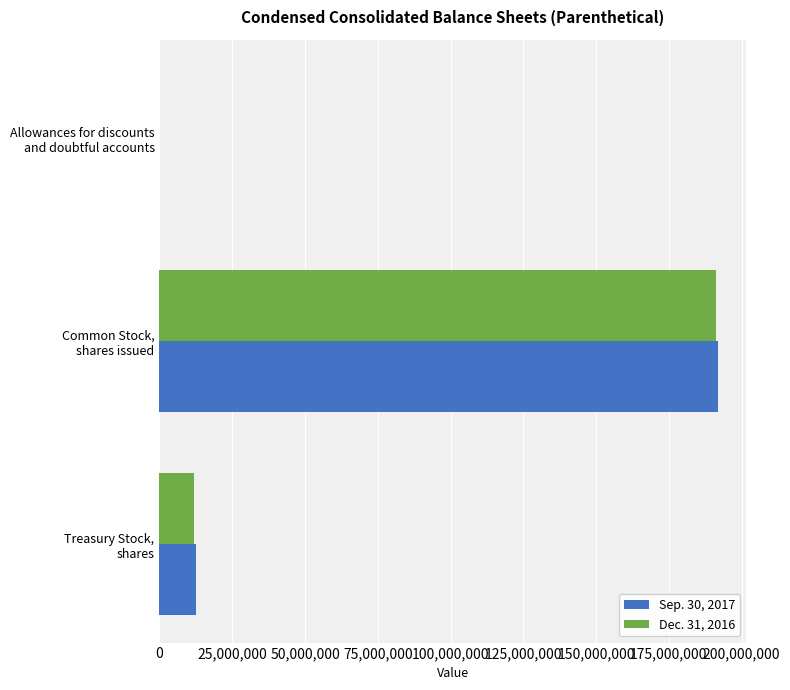

What is the greatest value displayed?

192000000